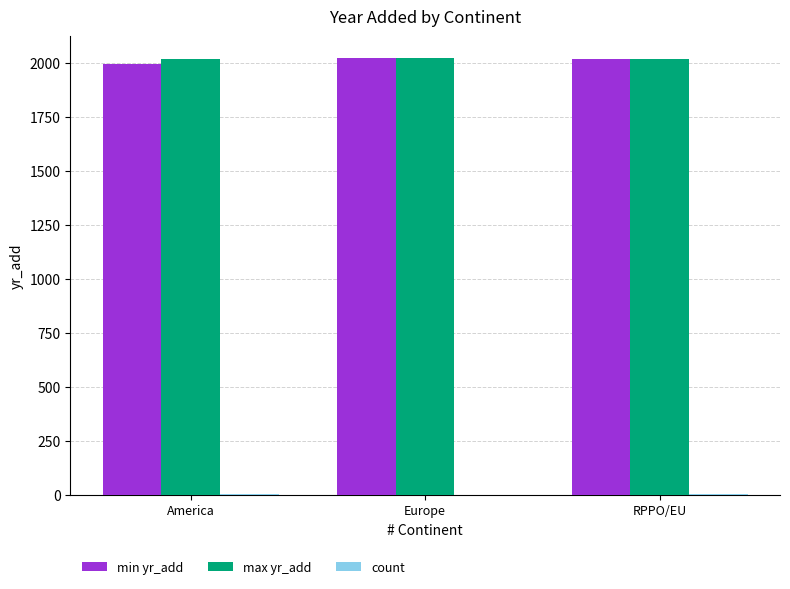

The value of min yr_add at America is 2759. True or false?

False